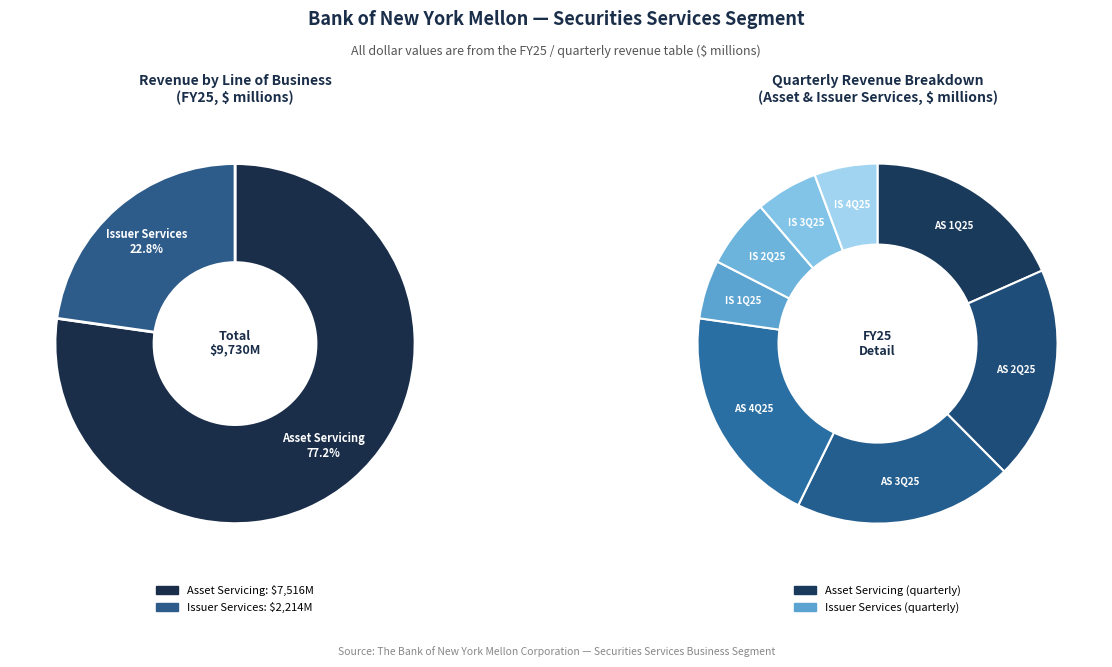

What percentage is NOT represented by Asset Servicing?

22.8%